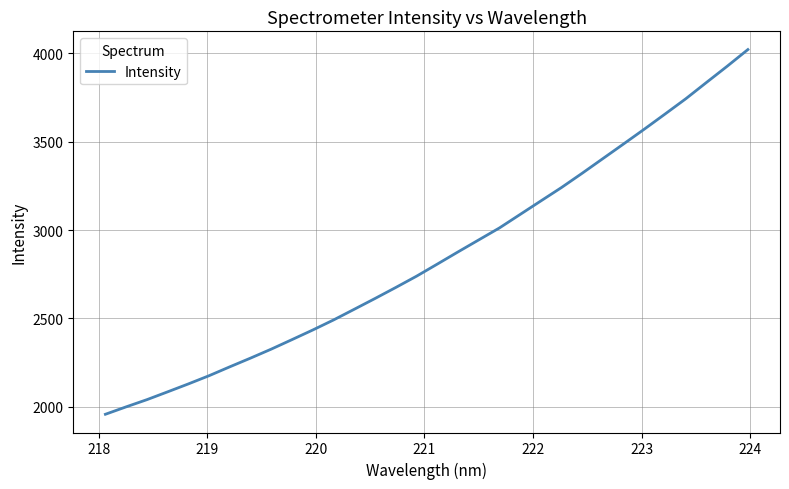

What is the sum of all values?

91194.6